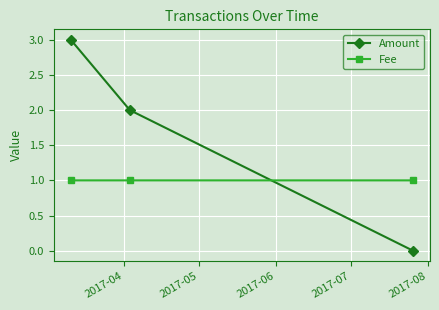

Rank the series by their average value, from highest to lowest.

Amount, Fee